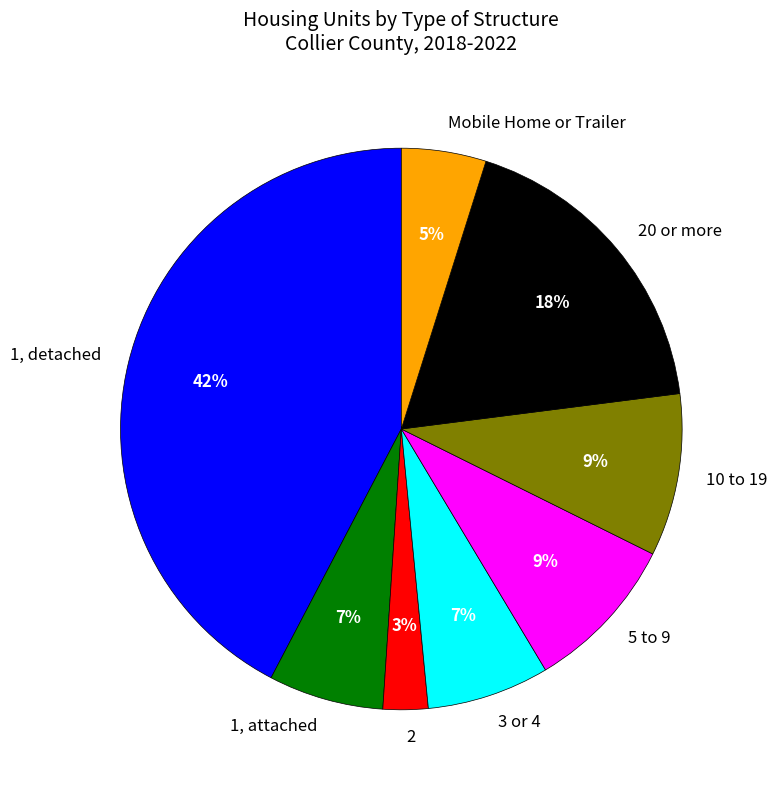

To the nearest percent, what percentage of the pie is 3 or 4?

7%